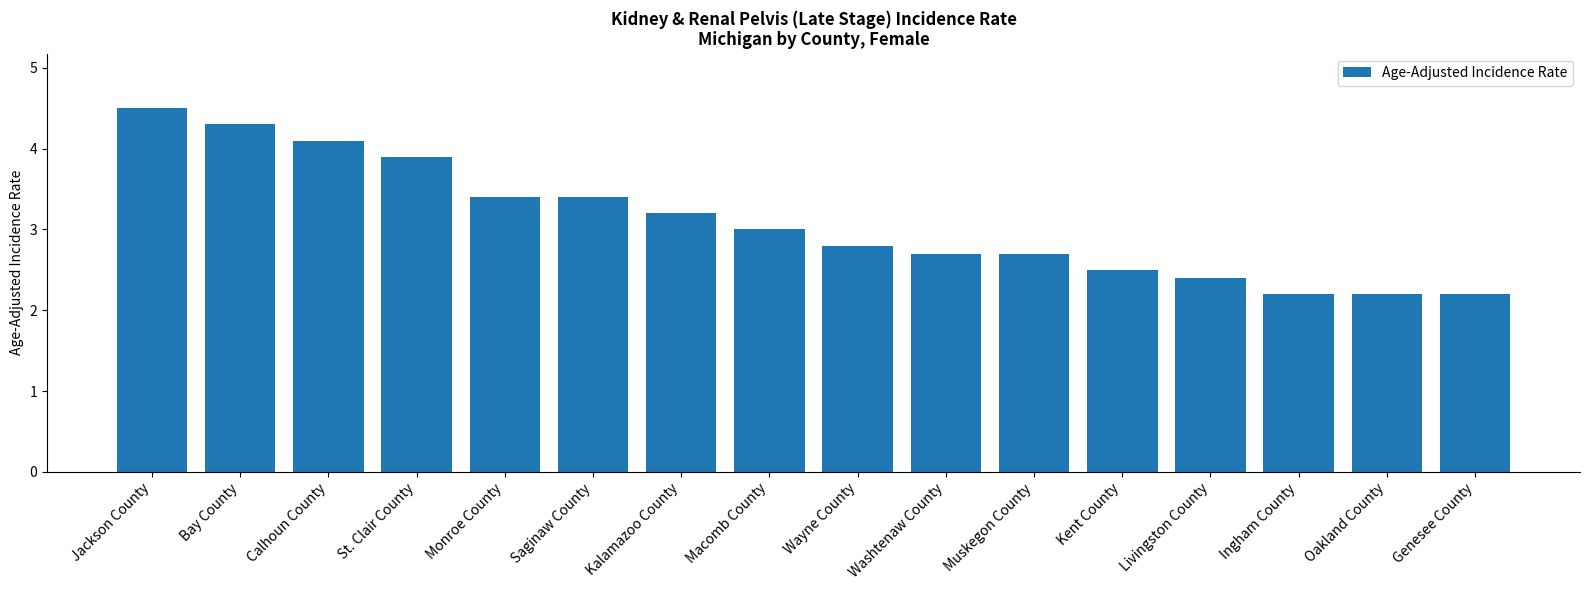

How many data points are less than 3?

8